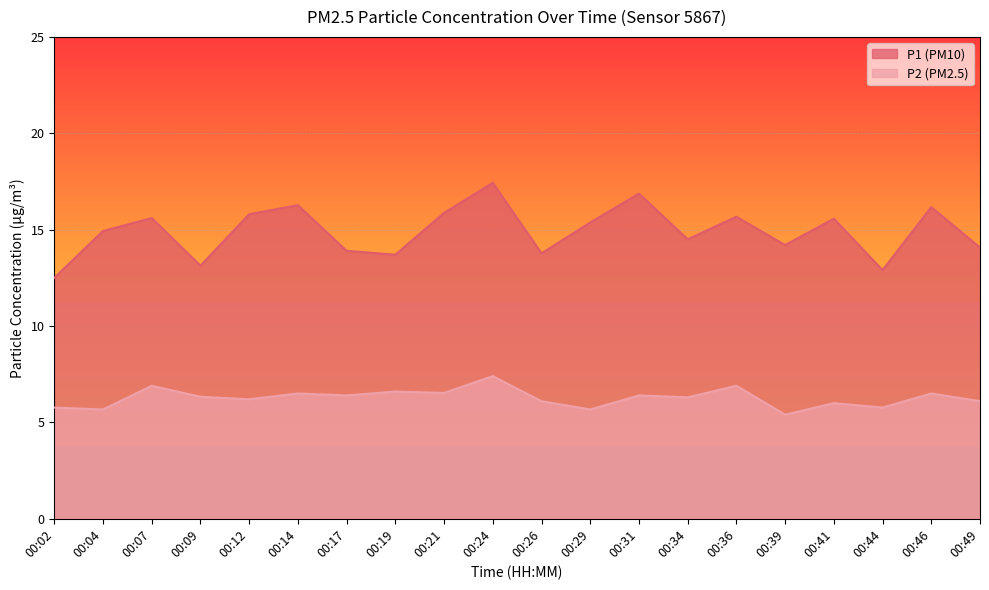

How many lines are shown in the chart?

2